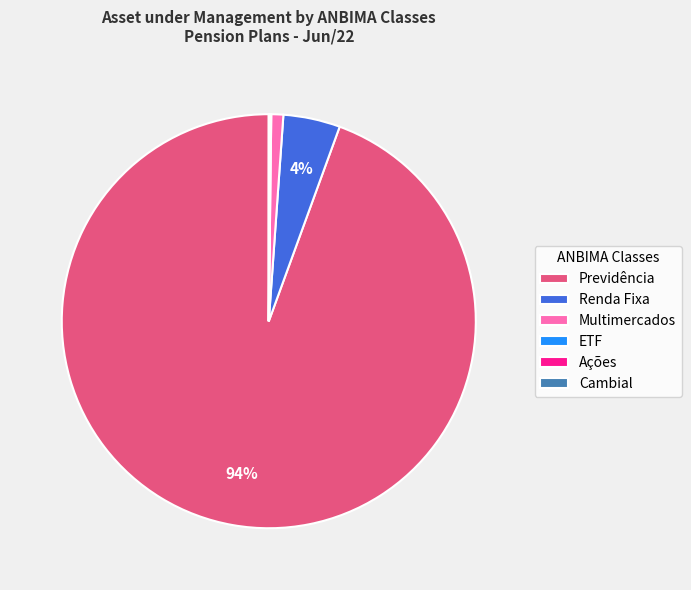

Which category has the biggest portion of the pie?

Previdência